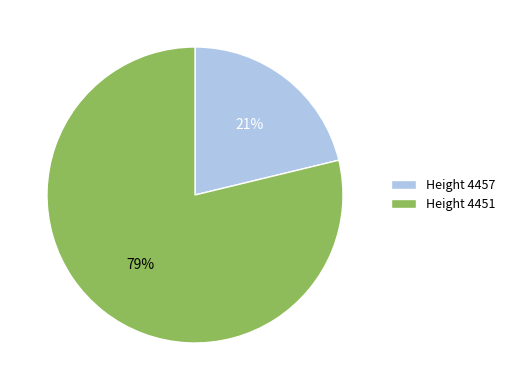

How many segments does this pie chart have?

2